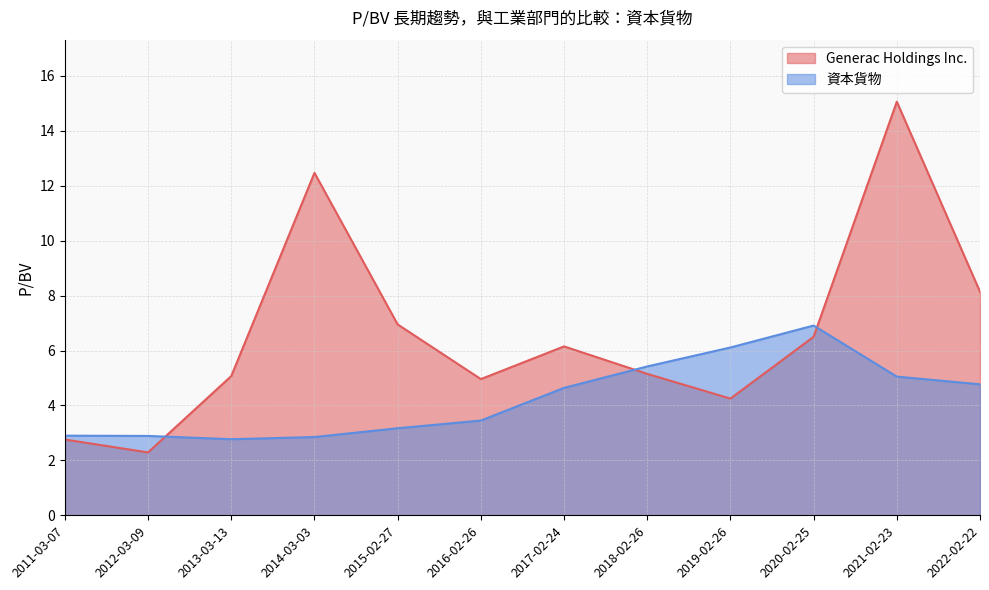

At which label does Generac Holdings Inc. first exceed 6?

2014-03-03